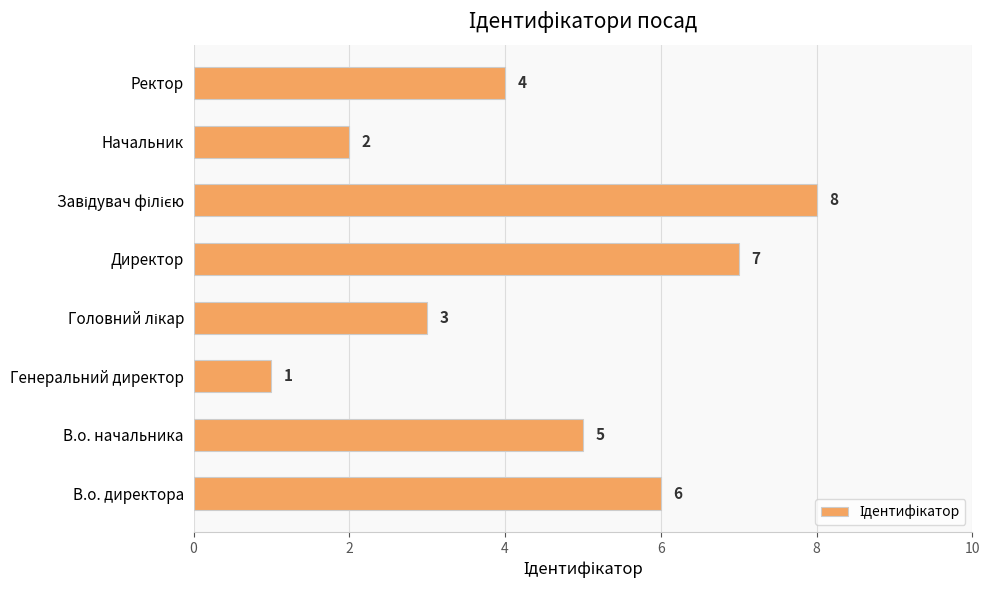

Reading bottom to top, what are all the values shown in this chart?

6	5	1	3	7	8	2	4